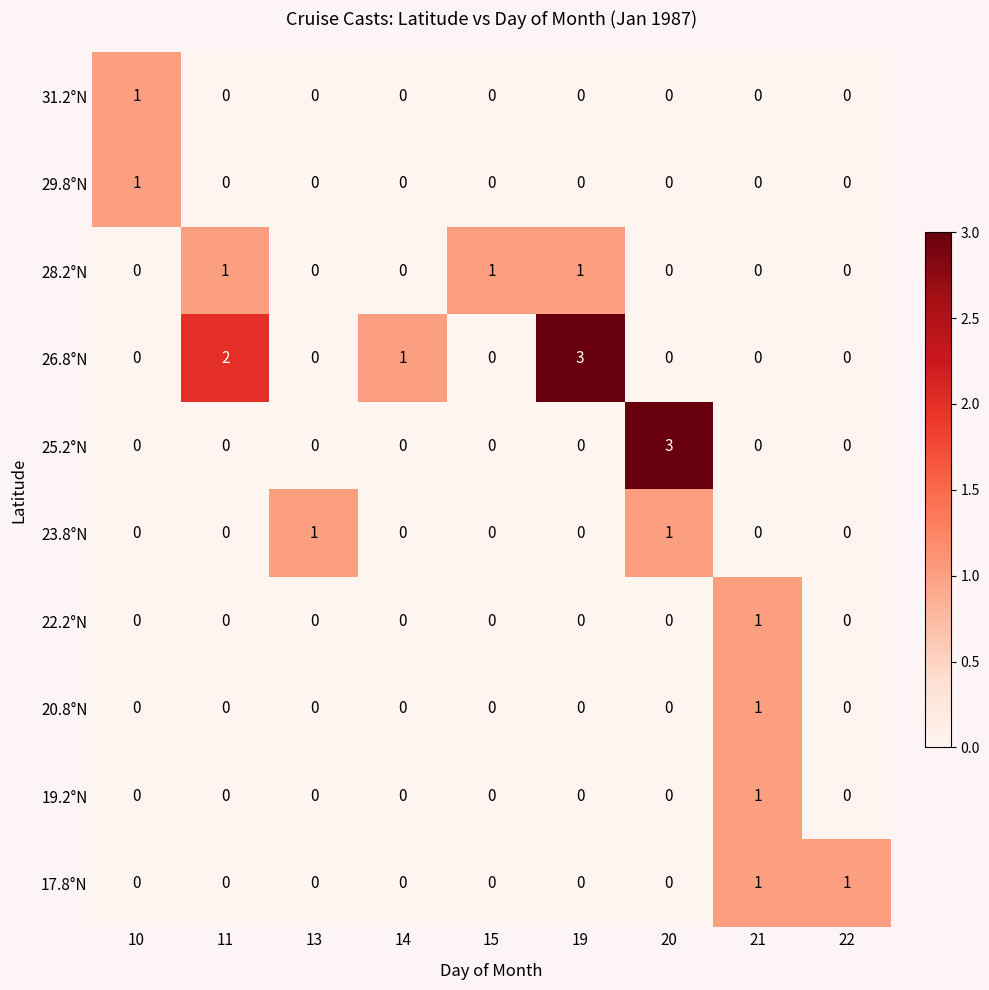

What is the total value across all series at 20?

4